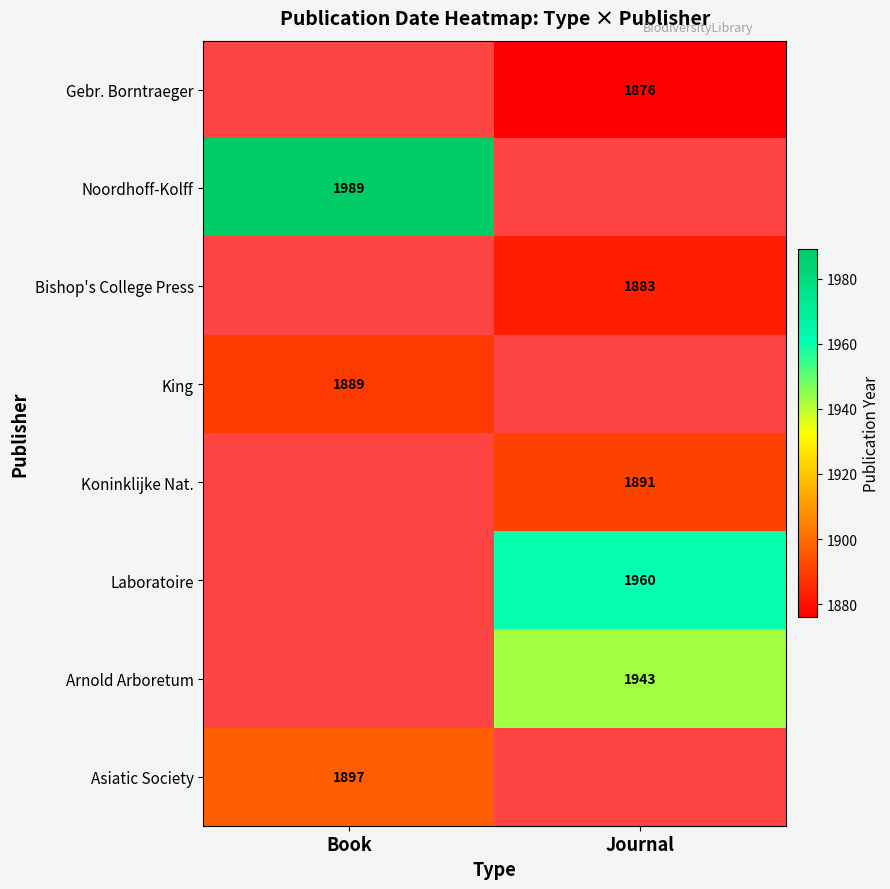

Is it true that King equals 1889 at Book?

True